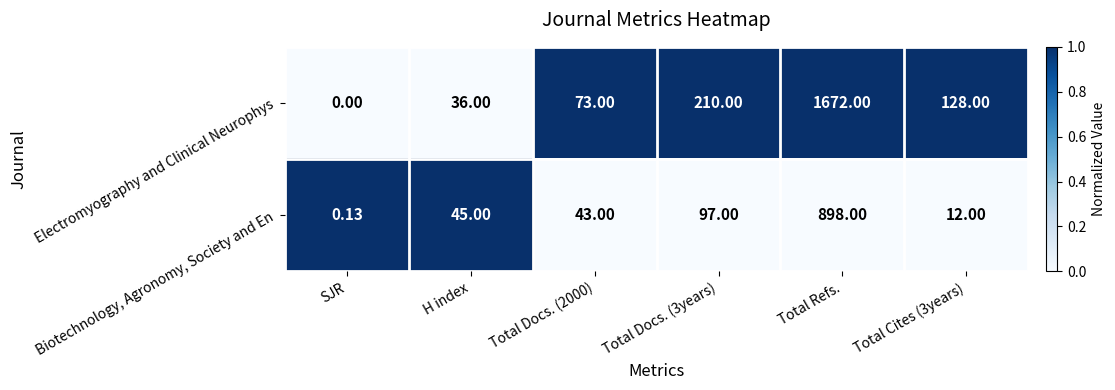

Rank the series by their maximum value, from highest to lowest.

Electromyography and Clinical Neurophys, Biotechnology, Agronomy, Society and En